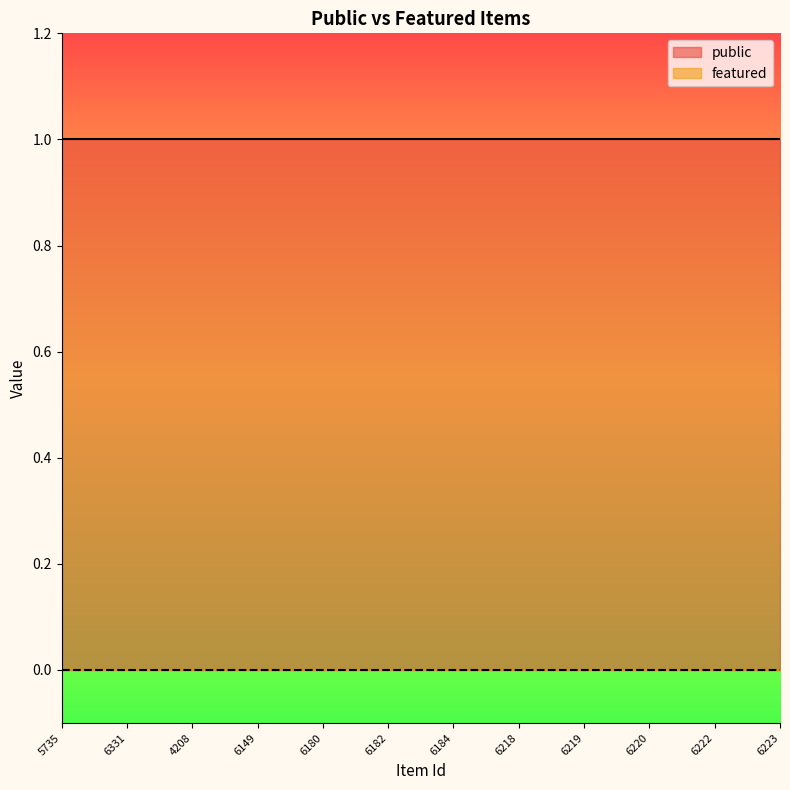

What is the total value across all series at 6222?

1